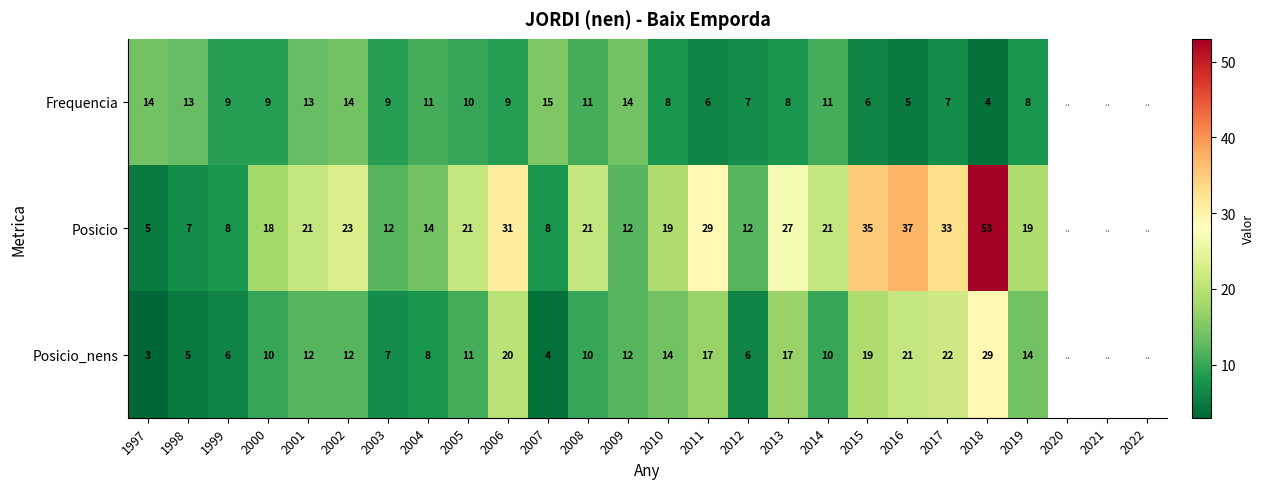

The value of Posicio_nens at 1999 is 2.6. True or false?

False